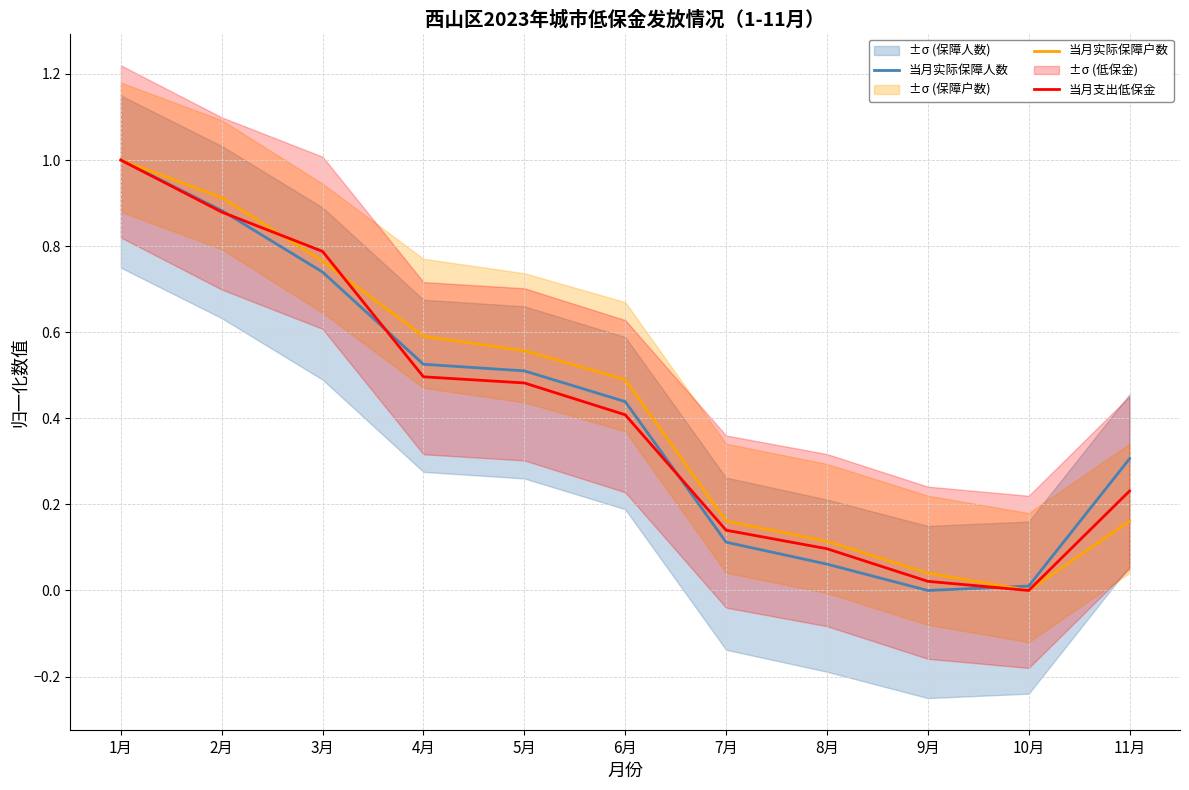

What are all the series names shown in the legend?

当月实际保障人数, 当月实际保障户数, 当月支出低保金